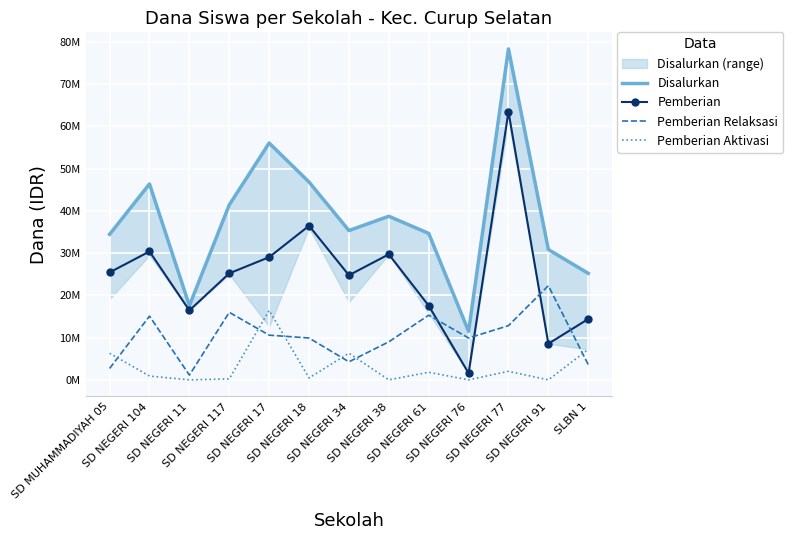

How many lines are shown in the chart?

4